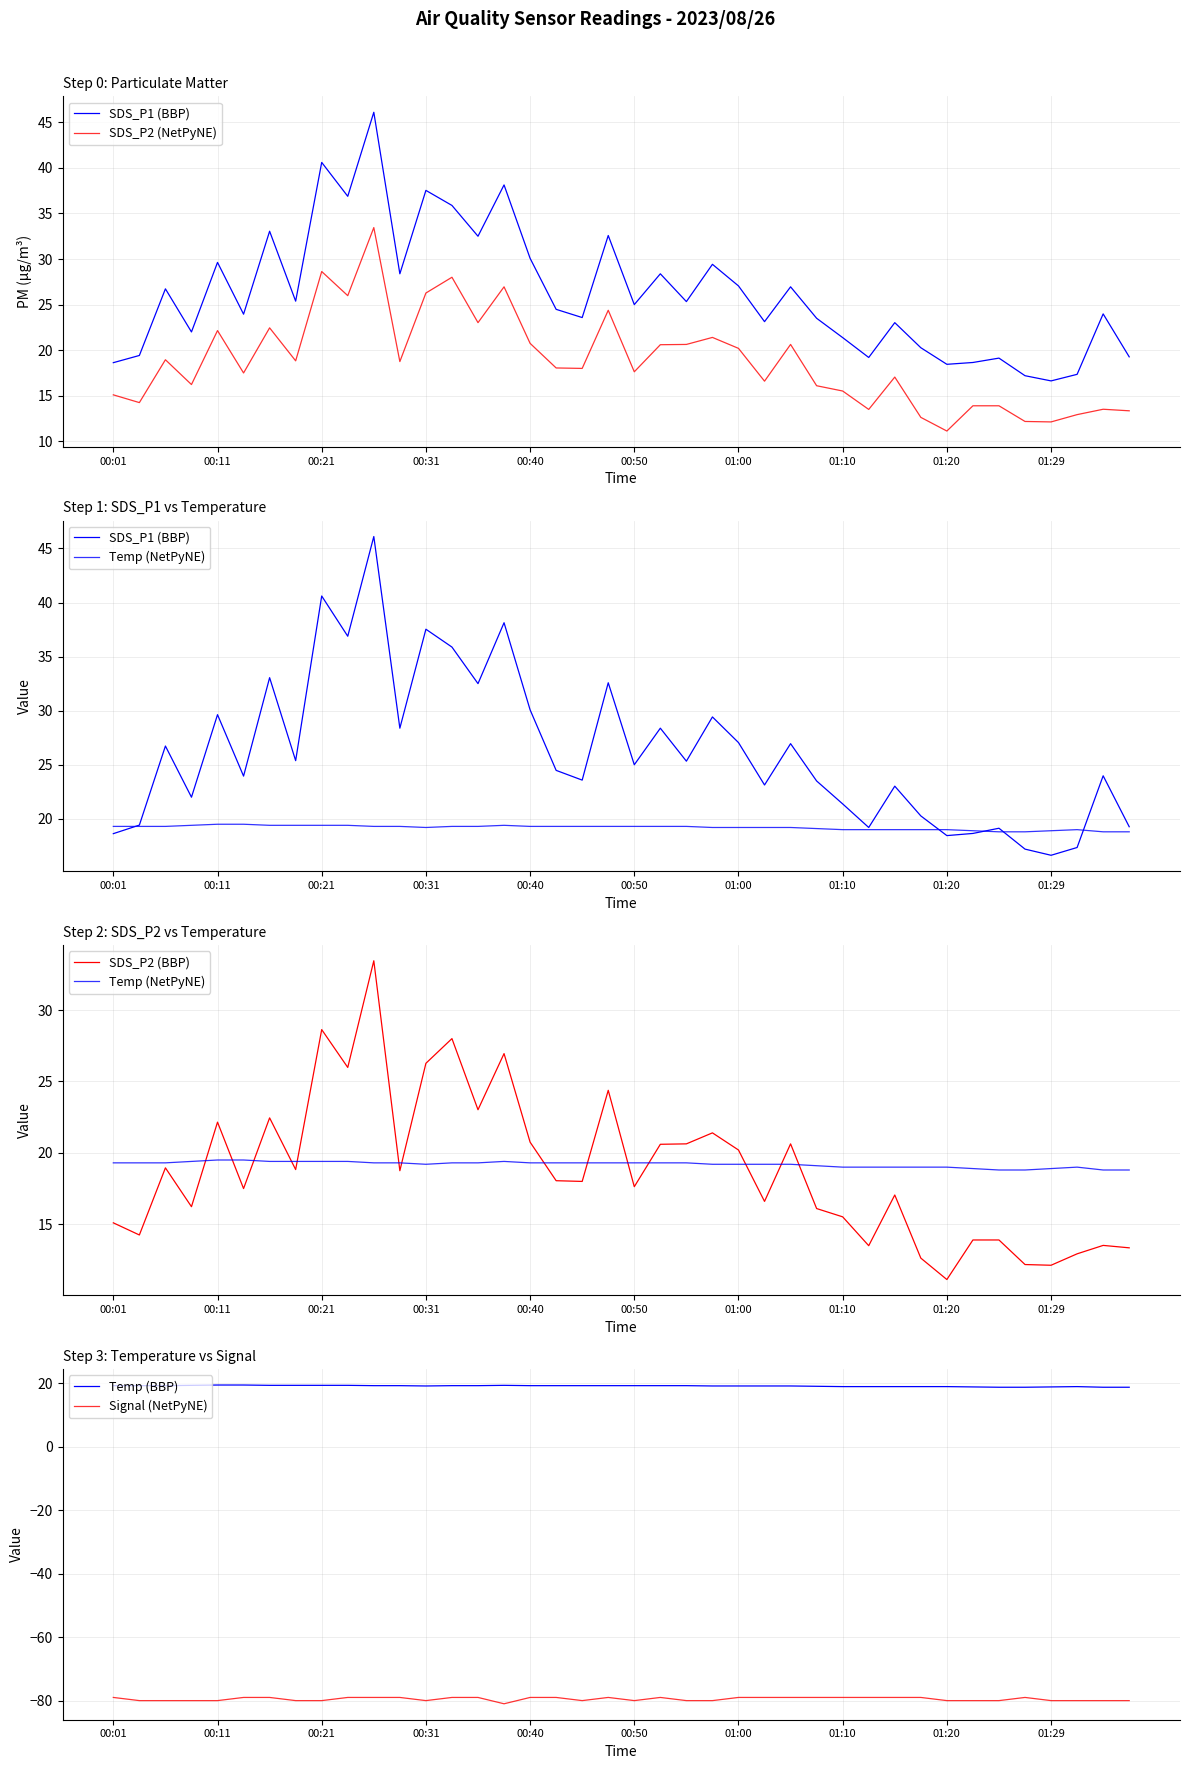

How many data points in SDS_P2 (BBP) are above 18?

20